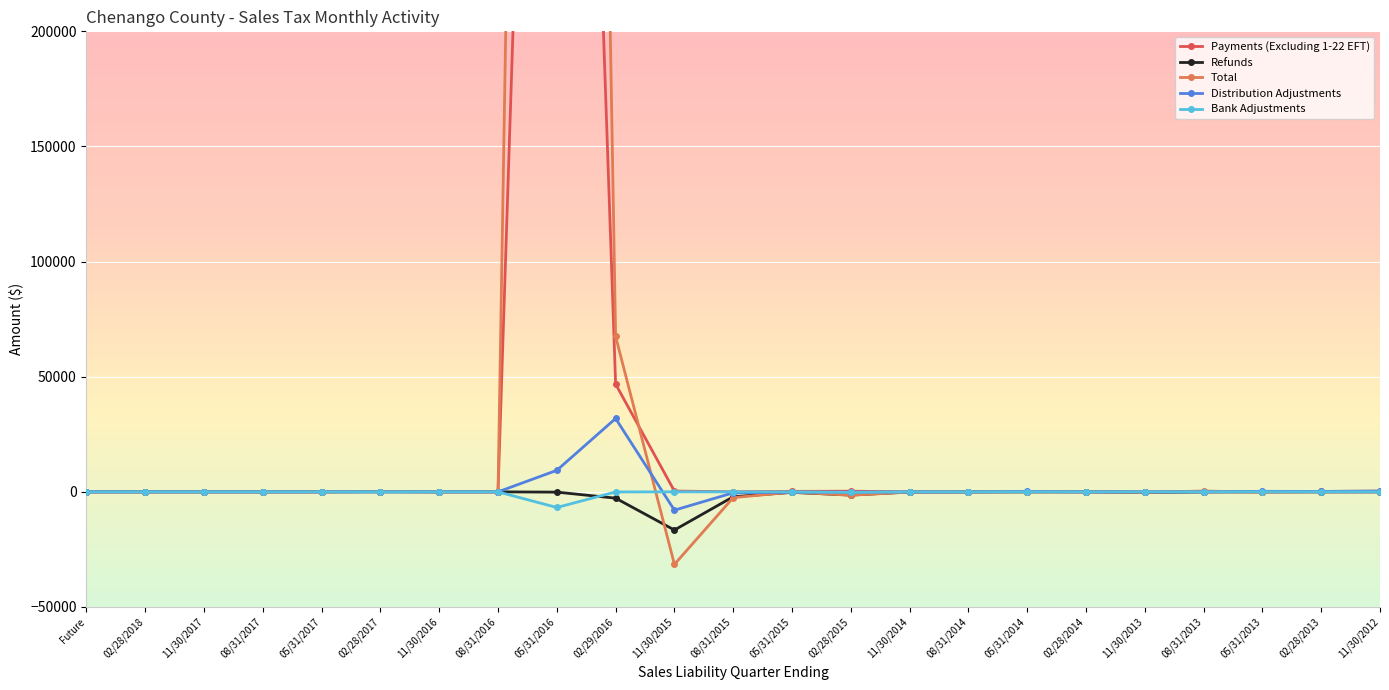

True or false: Bank Adjustments has a value of -61.7 at 02/29/2016.

False